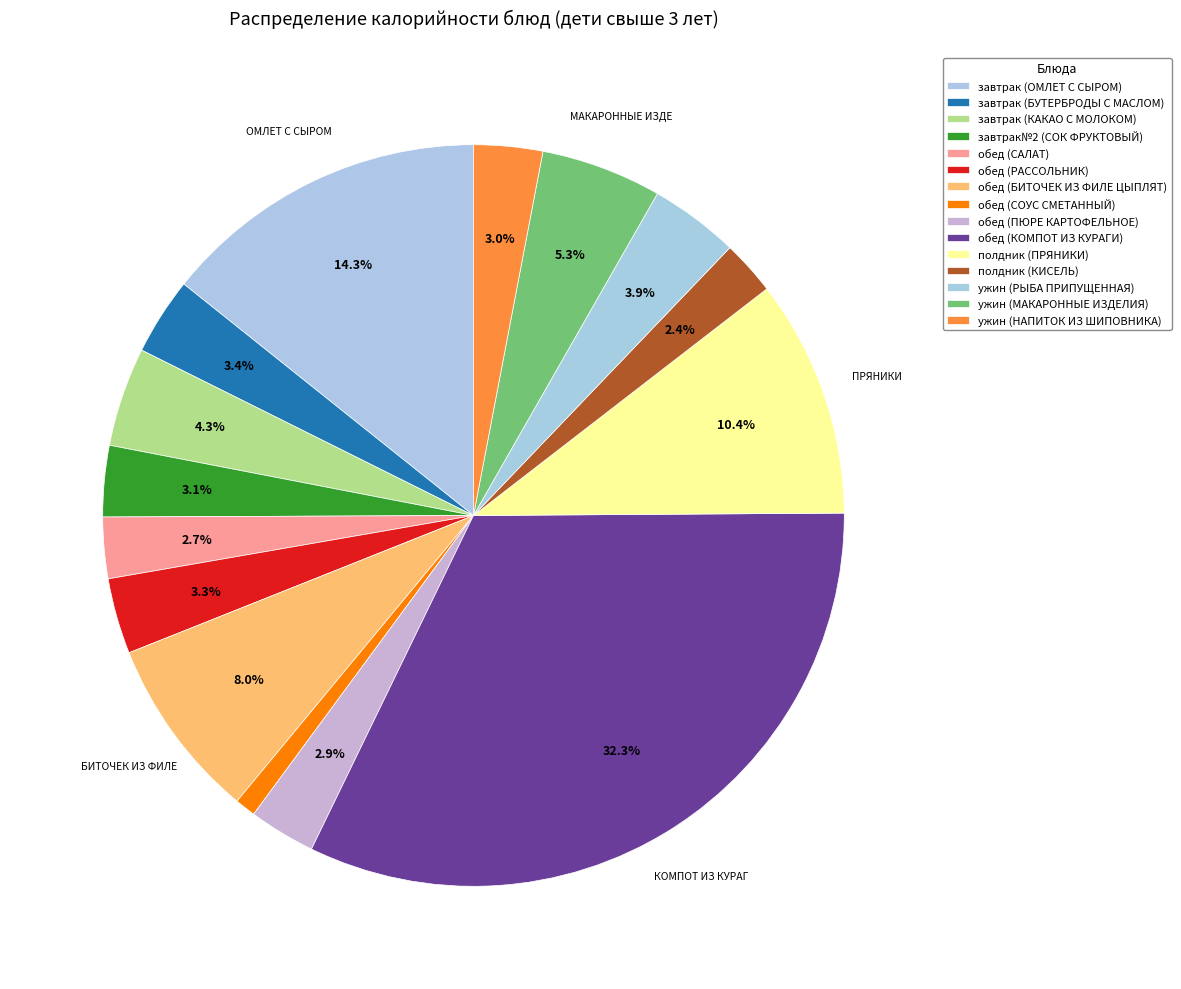

To the nearest percent, what is the average slice percentage?

7%